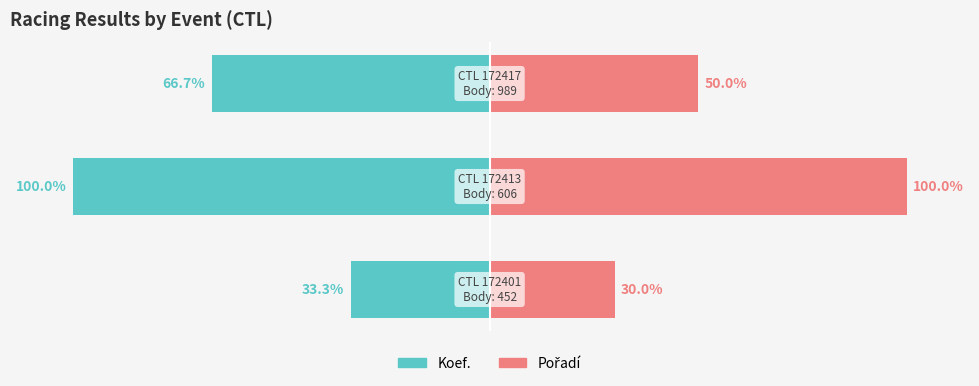

Is the value of Koef. at −100 greater than the value of Pořadí at −50?

No